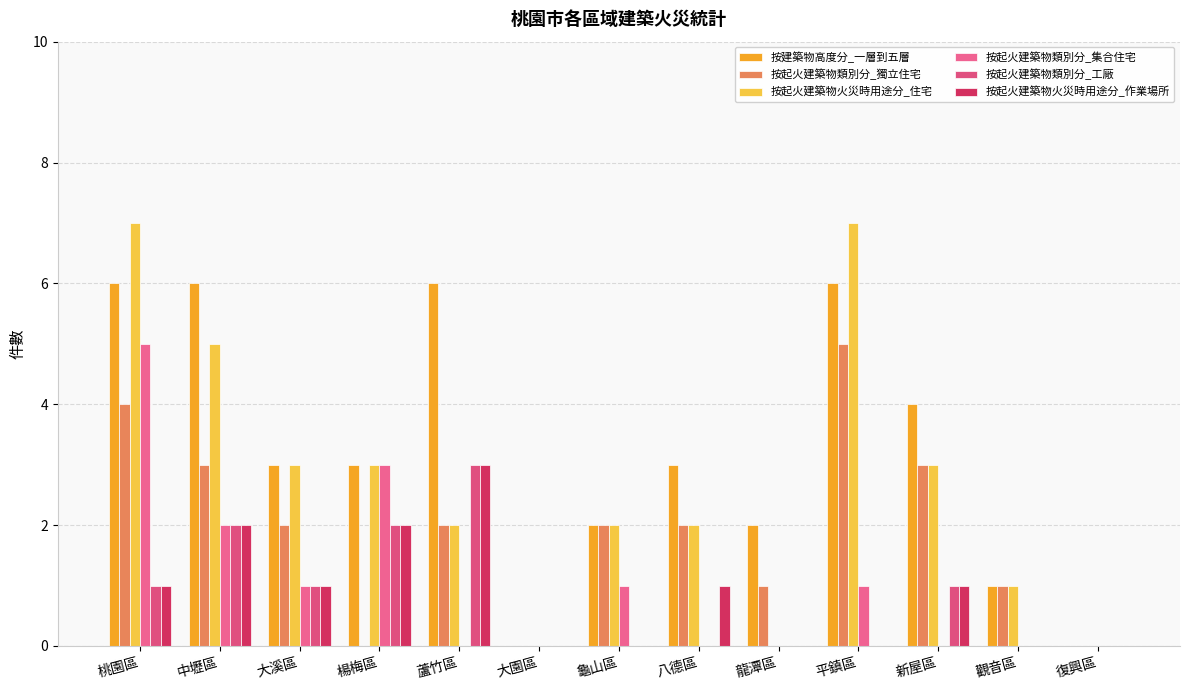

Reading left to right, transcribe all the data shown in this chart.

按建築物高度分_一層到五層: 桃園區=6	中壢區=6	大溪區=3	楊梅區=3	蘆竹區=6	大園區=0	龜山區=2	八德區=3	龍潭區=2	平鎮區=6	新屋區=4	觀音區=1	復興區=0
按起火建築物類別分_獨立住宅: 桃園區=4	中壢區=3	大溪區=2	楊梅區=0	蘆竹區=2	大園區=0	龜山區=2	八德區=2	龍潭區=1	平鎮區=5	新屋區=3	觀音區=1	復興區=0
按起火建築物火災時用途分_住宅: 桃園區=7	中壢區=5	大溪區=3	楊梅區=3	蘆竹區=2	大園區=0	龜山區=2	八德區=2	龍潭區=0	平鎮區=7	新屋區=3	觀音區=1	復興區=0
按起火建築物類別分_集合住宅: 桃園區=5	中壢區=2	大溪區=1	楊梅區=3	蘆竹區=0	大園區=0	龜山區=1	八德區=0	龍潭區=0	平鎮區=1	新屋區=0	觀音區=0	復興區=0
按起火建築物類別分_工廠: 桃園區=1	中壢區=2	大溪區=1	楊梅區=2	蘆竹區=3	大園區=0	龜山區=0	八德區=0	龍潭區=0	平鎮區=0	新屋區=1	觀音區=0	復興區=0
按起火建築物火災時用途分_作業場所: 桃園區=1	中壢區=2	大溪區=1	楊梅區=2	蘆竹區=3	大園區=0	龜山區=0	八德區=1	龍潭區=0	平鎮區=0	新屋區=1	觀音區=0	復興區=0